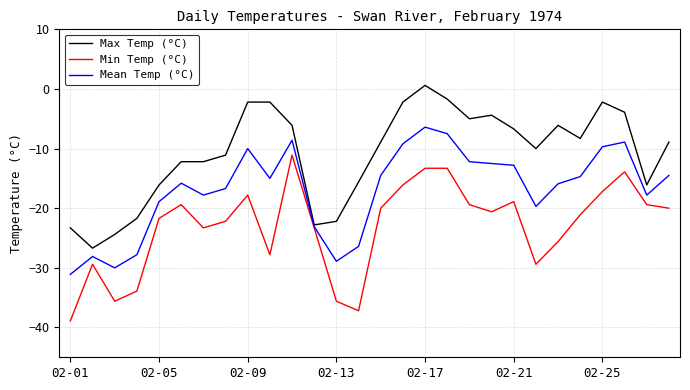

What is the lowest value of the Max Temp (°C) series?

-26.7